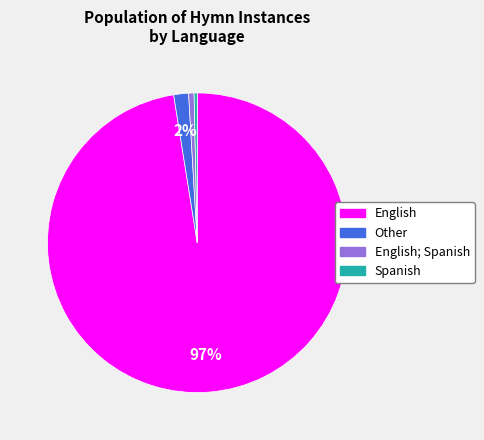

How many segments does this pie chart have?

4